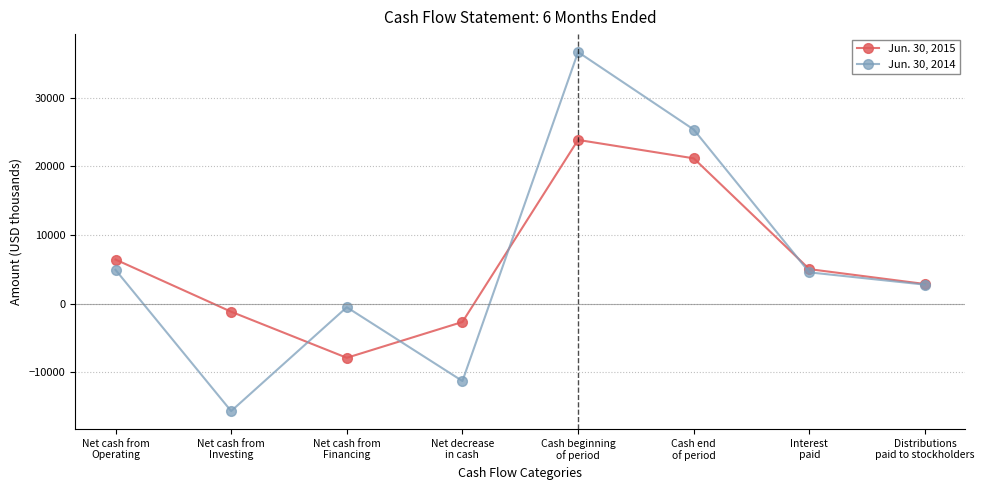

Which series changed the most between Cash end
of period and Interest
paid?

Jun. 30, 2014